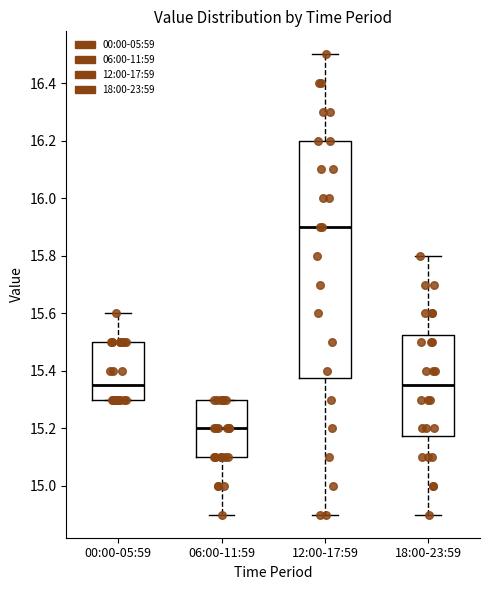

Reading left to right, read every box against the y-axis: the position of its median line, the range the box covers, and the ends of its whiskers. The values are not printed on the chart, so give them approximately, as read against the axis.

00:00-05:59: median 15.36, box 15.30 to 15.50, whiskers 15.30 to 15.60
06:00-11:59: median 15.20, box 15.10 to 15.30, whiskers 14.90 to 15.30
12:00-17:59: median 15.90, box 15.38 to 16.20, whiskers 14.90 to 16.50
18:00-23:59: median 15.36, box 15.18 to 15.52, whiskers 14.90 to 15.80